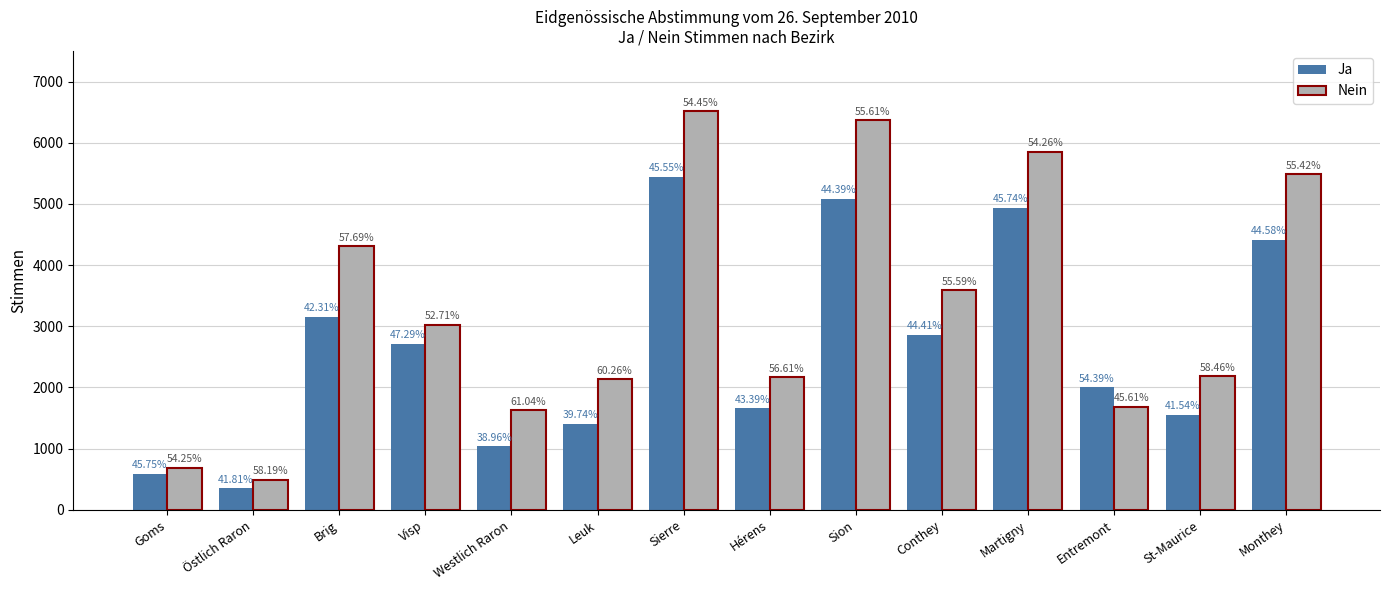

What is the label of the 12th bar from the left?

Entremont